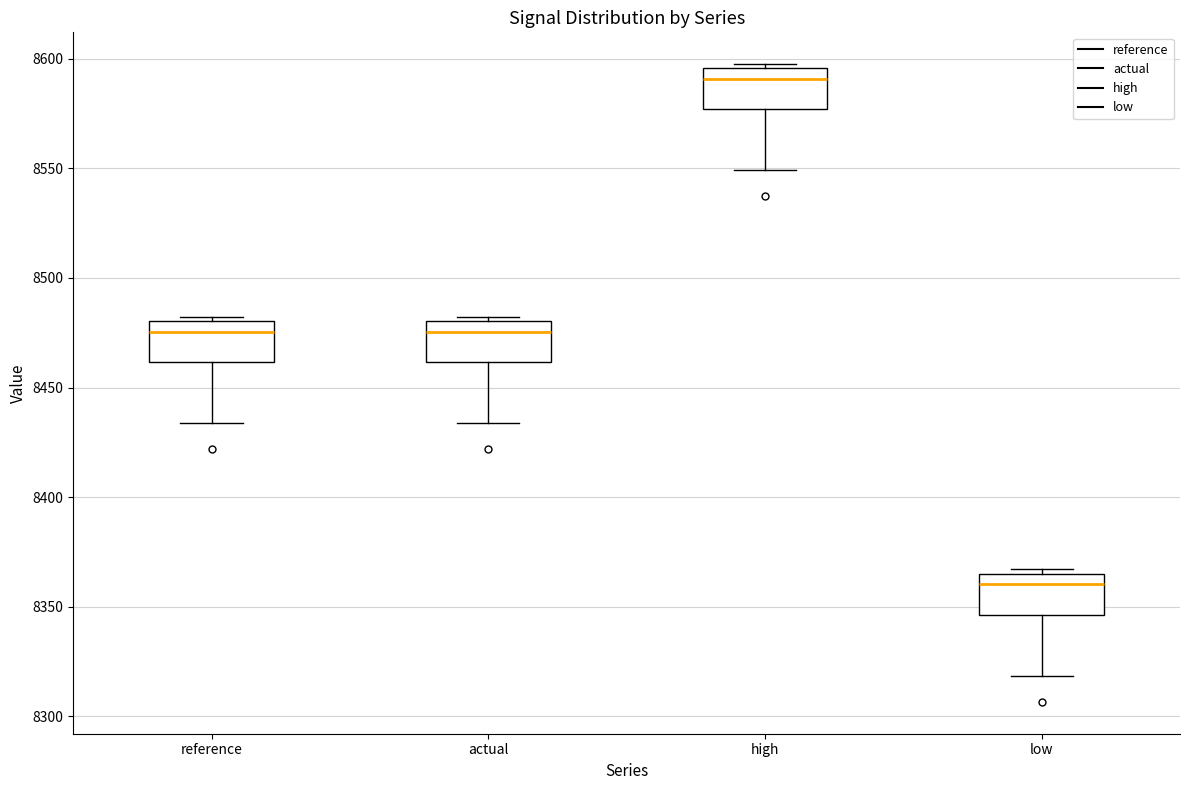

Where is the upper edge of the box for high on the y-axis? The values are not printed on the chart, so give them approximately, as read against the axis.

8595